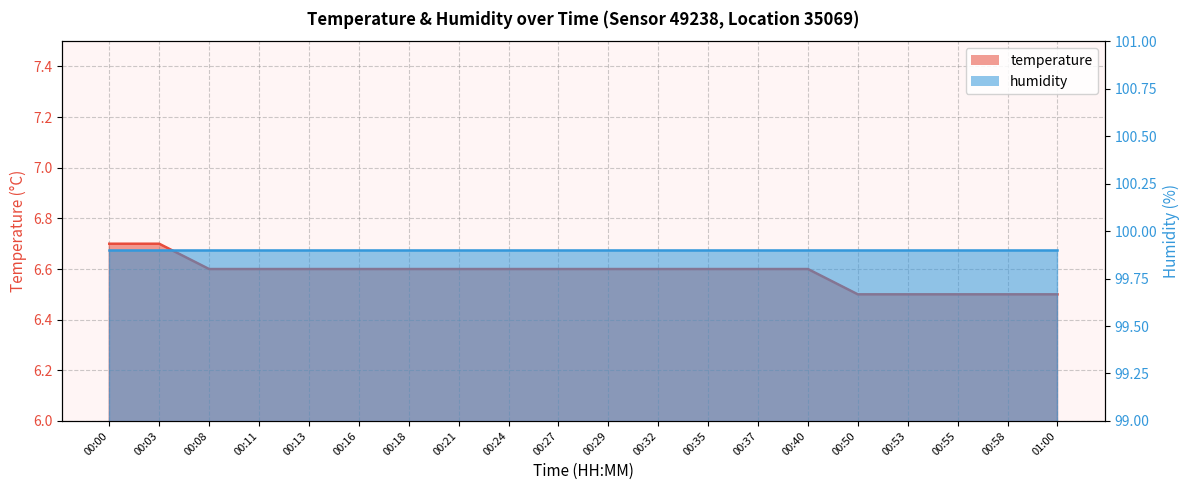

What is the label of the 13th point from the left?

00:35